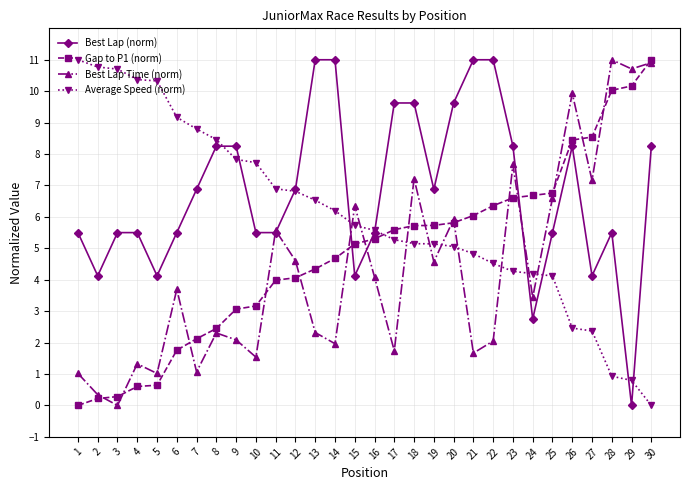

What is the difference between the highest and lowest values at 10?

6.2